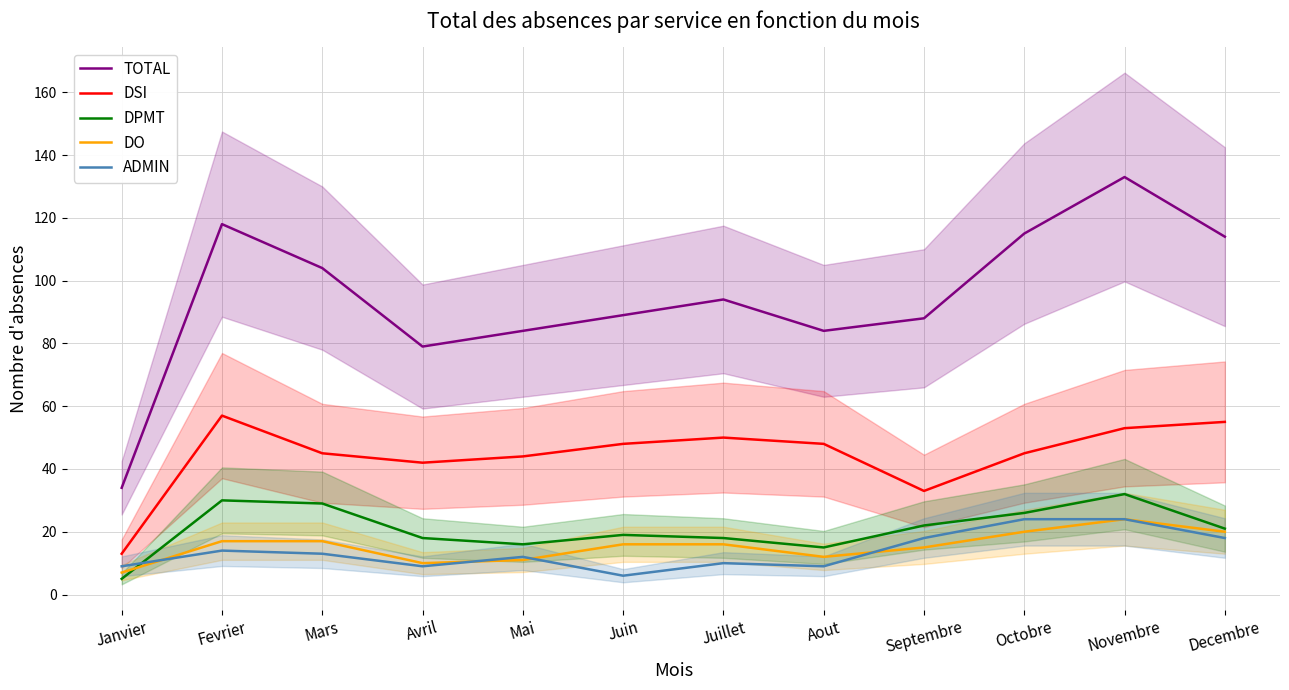

Rank the series by their maximum value, from lowest to highest.

DO, ADMIN, DPMT, DSI, TOTAL